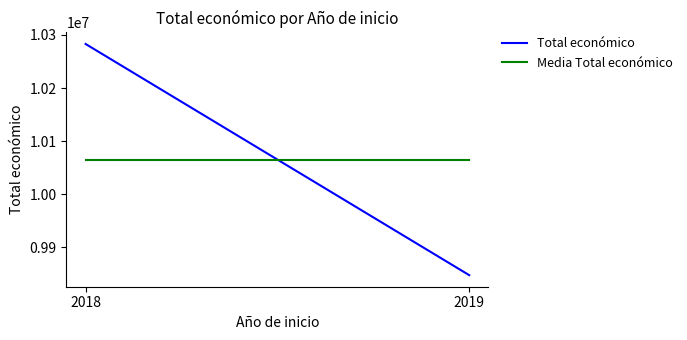

Rank the series at 2018 from highest to lowest value.

Total económico, Media Total económico